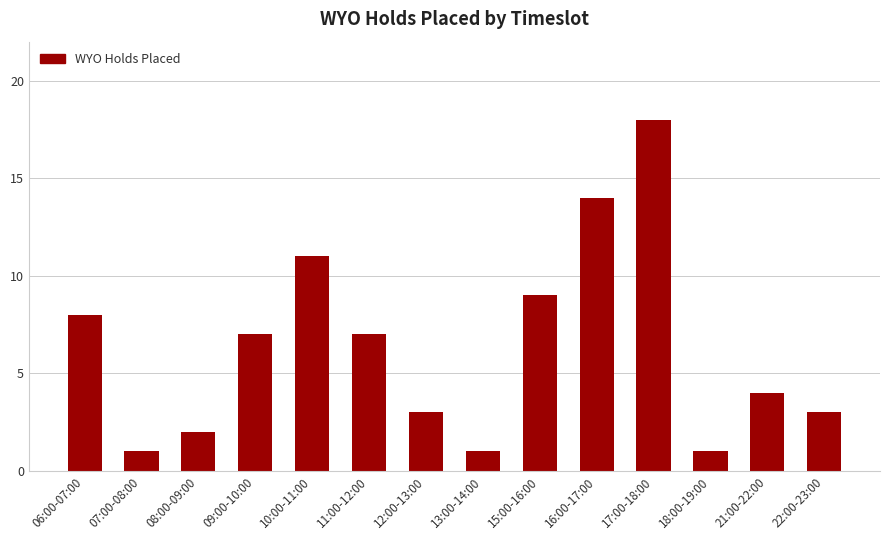

What is the label of the 9th bar from the right?

11:00-12:00